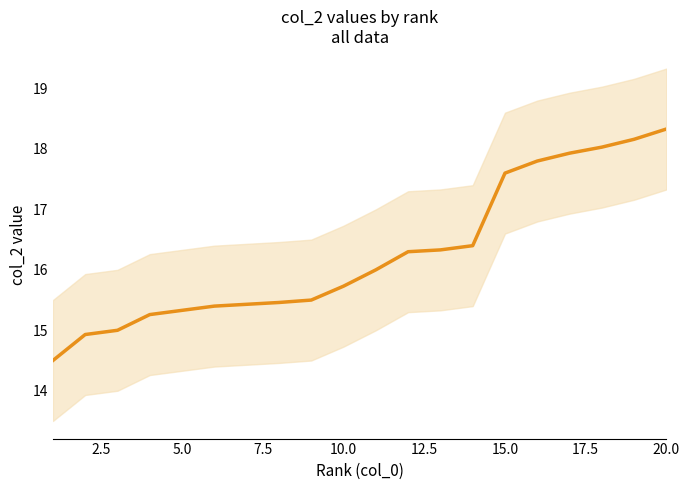

What is the minimum value shown in the chart?

14.5